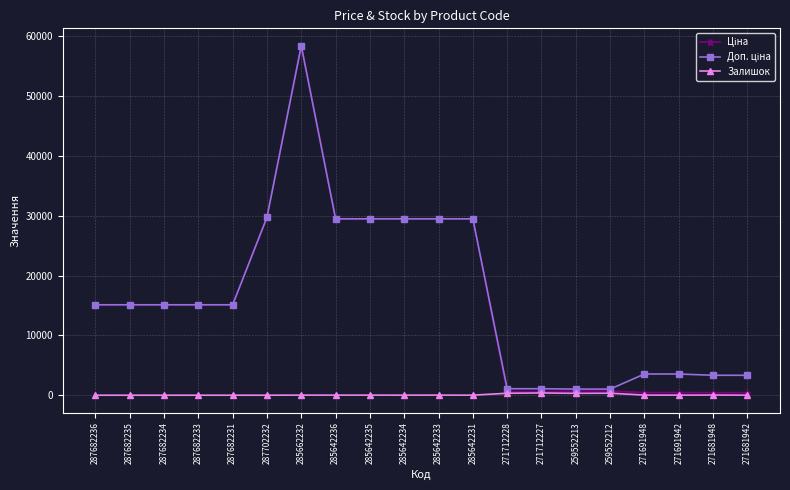

True or false: Залишок has more than 2 interior local peaks.

True